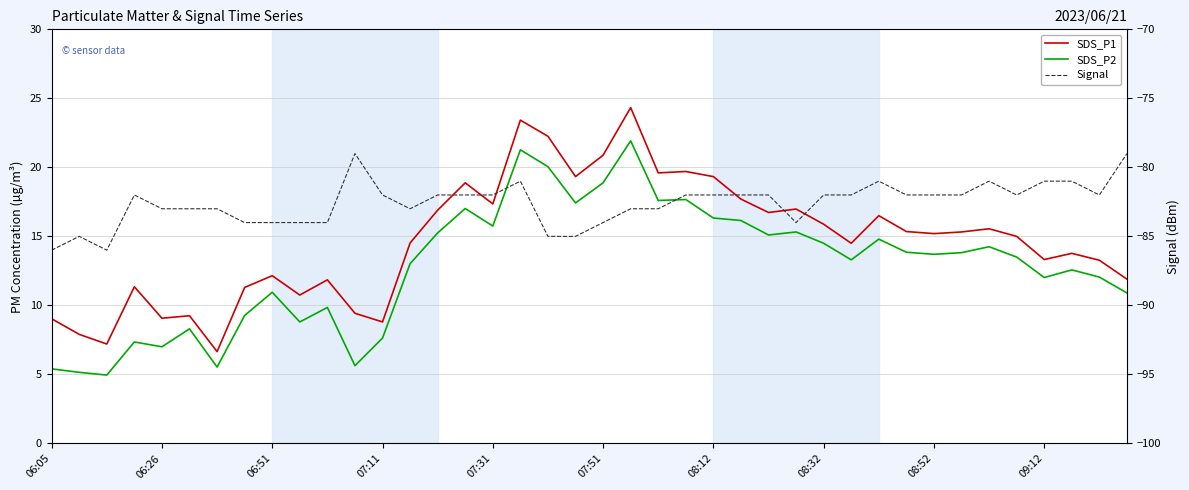

True or false: SDS_P1 and SDS_P2 cross at least once.

False